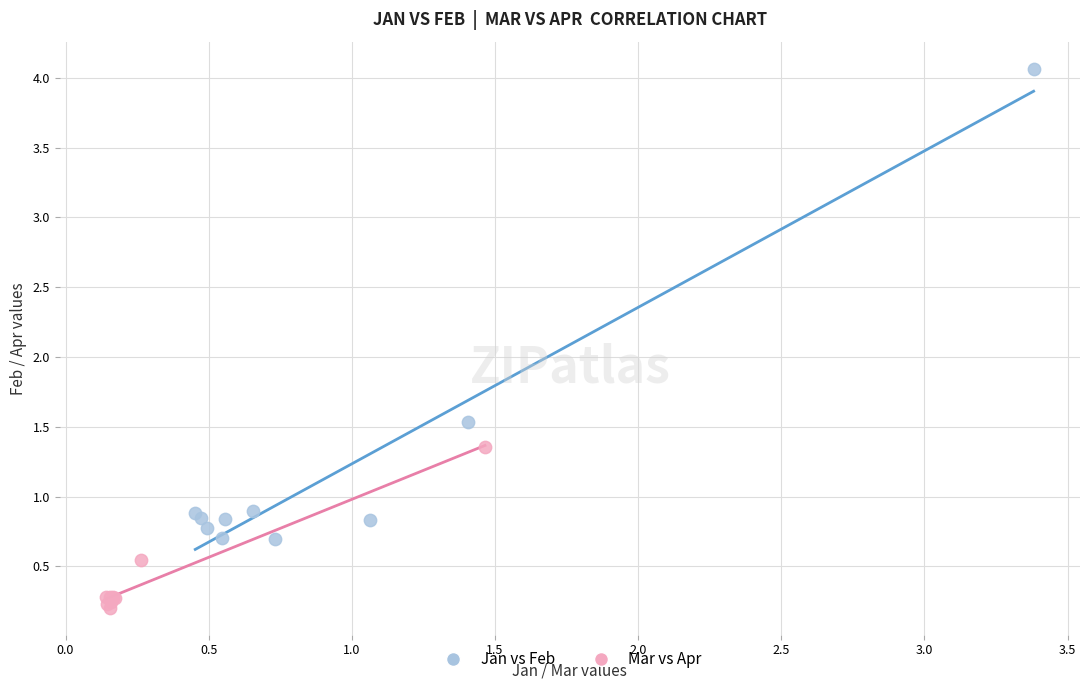

Which series contains the lowest Y value?

Mar vs Apr